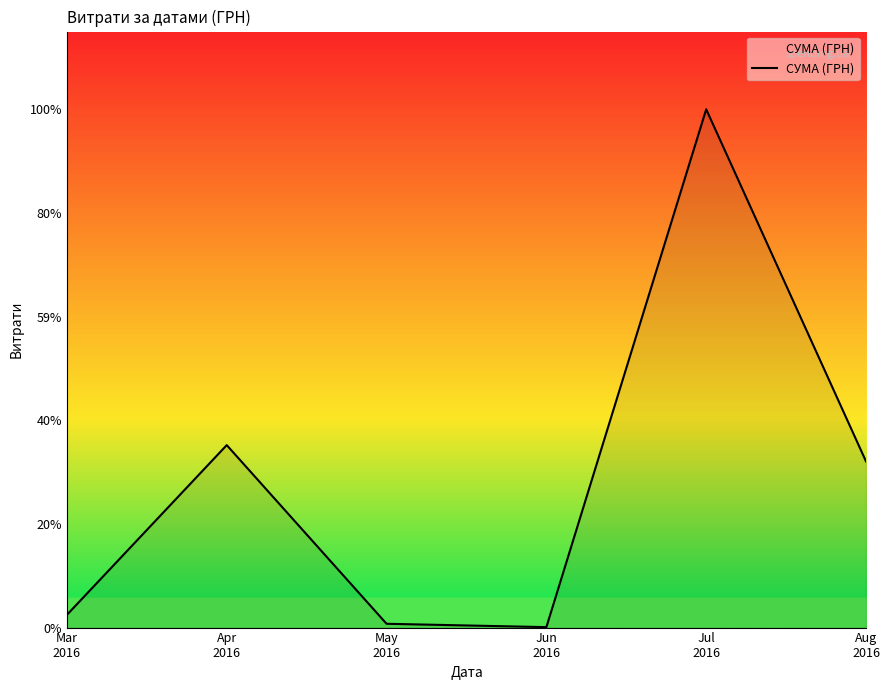

What position from the right is Apr
2016?

5